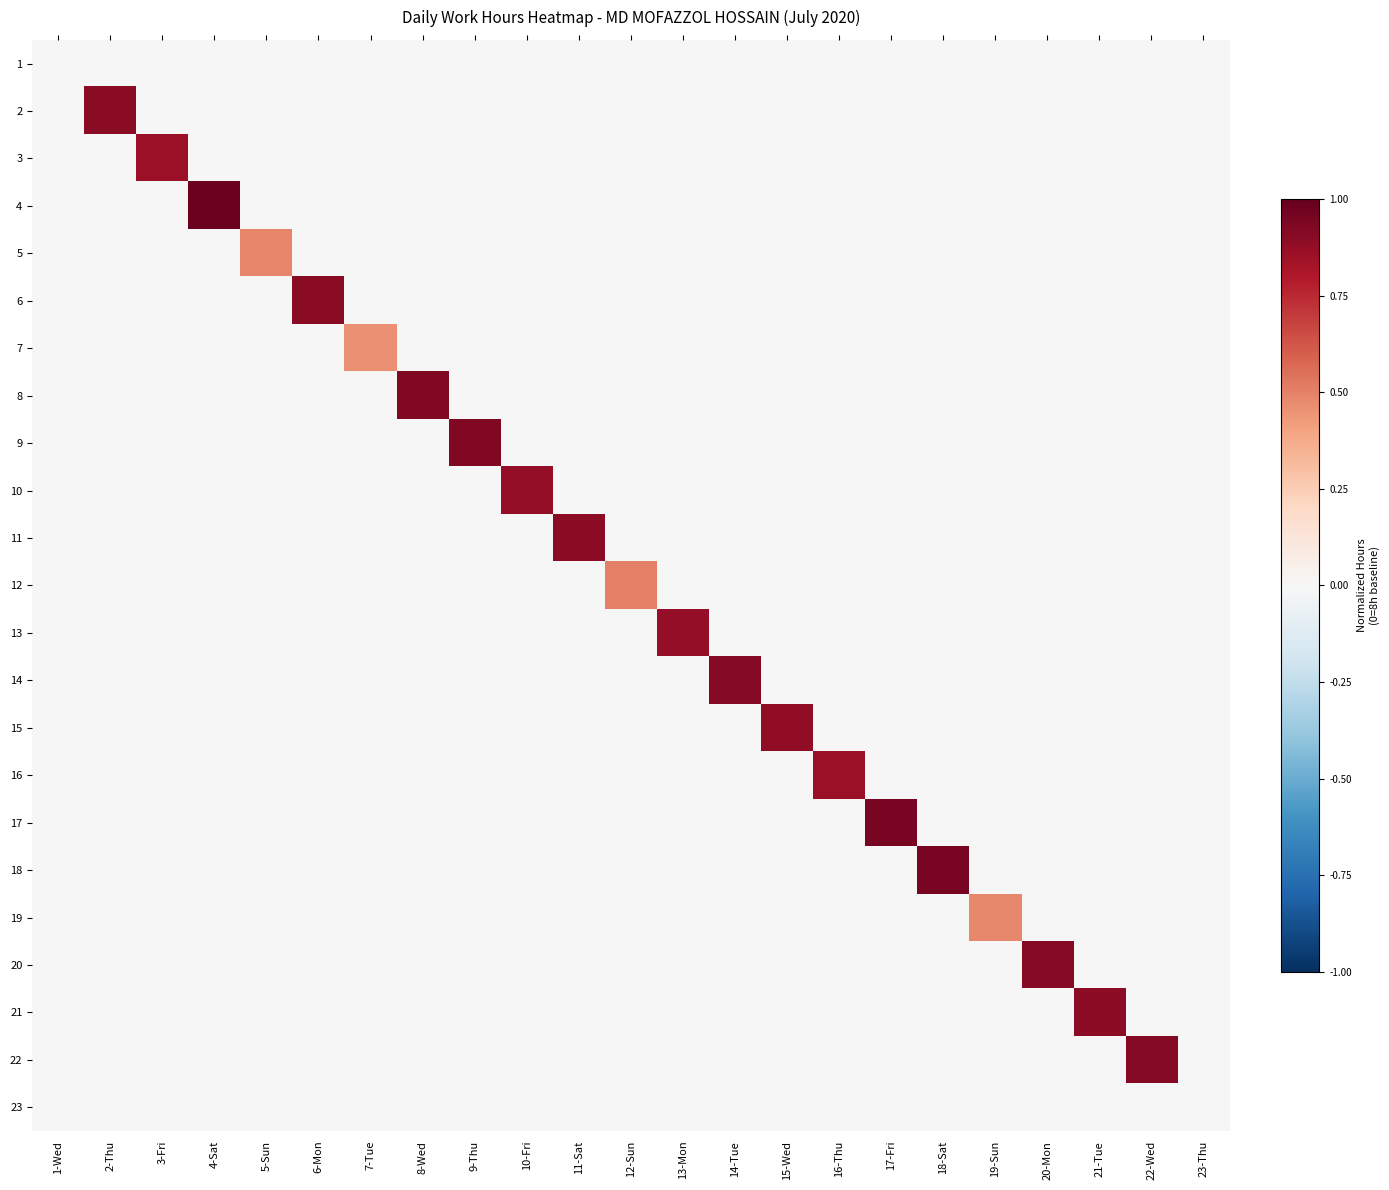

Reading right to left, list all the values displayed in this chart.

1: 23-Thu=0.0	22-Wed=0.0	21-Tue=0.0	20-Mon=0.0	19-Sun=0.0	18-Sat=0.0	17-Fri=0.0	16-Thu=0.0	15-Wed=0.0	14-Tue=0.0	13-Mon=0.0	12-Sun=0.0	11-Sat=0.0	10-Fri=0.0	9-Thu=0.0	8-Wed=0.0	7-Tue=0.0	6-Mon=0.0	5-Sun=0.0	4-Sat=0.0	3-Fri=0.0	2-Thu=0.0	1-Wed=0.0
2: 23-Thu=0.0	22-Wed=0.0	21-Tue=0.0	20-Mon=0.0	19-Sun=0.0	18-Sat=0.0	17-Fri=0.0	16-Thu=0.0	15-Wed=0.0	14-Tue=0.0	13-Mon=0.0	12-Sun=0.0	11-Sat=0.0	10-Fri=0.0	9-Thu=0.0	8-Wed=0.0	7-Tue=0.0	6-Mon=0.0	5-Sun=0.0	4-Sat=0.0	3-Fri=0.0	2-Thu=0.9	1-Wed=0.0
3: 23-Thu=0.0	22-Wed=0.0	21-Tue=0.0	20-Mon=0.0	19-Sun=0.0	18-Sat=0.0	17-Fri=0.0	16-Thu=0.0	15-Wed=0.0	14-Tue=0.0	13-Mon=0.0	12-Sun=0.0	11-Sat=0.0	10-Fri=0.0	9-Thu=0.0	8-Wed=0.0	7-Tue=0.0	6-Mon=0.0	5-Sun=0.0	4-Sat=0.0	3-Fri=0.9	2-Thu=0.0	1-Wed=0.0
4: 23-Thu=0.0	22-Wed=0.0	21-Tue=0.0	20-Mon=0.0	19-Sun=0.0	18-Sat=0.0	17-Fri=0.0	16-Thu=0.0	15-Wed=0.0	14-Tue=0.0	13-Mon=0.0	12-Sun=0.0	11-Sat=0.0	10-Fri=0.0	9-Thu=0.0	8-Wed=0.0	7-Tue=0.0	6-Mon=0.0	5-Sun=0.0	4-Sat=1.0	3-Fri=0.0	2-Thu=0.0	1-Wed=0.0
5: 23-Thu=0.0	22-Wed=0.0	21-Tue=0.0	20-Mon=0.0	19-Sun=0.0	18-Sat=0.0	17-Fri=0.0	16-Thu=0.0	15-Wed=0.0	14-Tue=0.0	13-Mon=0.0	12-Sun=0.0	11-Sat=0.0	10-Fri=0.0	9-Thu=0.0	8-Wed=0.0	7-Tue=0.0	6-Mon=0.0	5-Sun=0.5	4-Sat=0.0	3-Fri=0.0	2-Thu=0.0	1-Wed=0.0
6: 23-Thu=0.0	22-Wed=0.0	21-Tue=0.0	20-Mon=0.0	19-Sun=0.0	18-Sat=0.0	17-Fri=0.0	16-Thu=0.0	15-Wed=0.0	14-Tue=0.0	13-Mon=0.0	12-Sun=0.0	11-Sat=0.0	10-Fri=0.0	9-Thu=0.0	8-Wed=0.0	7-Tue=0.0	6-Mon=0.9	5-Sun=0.0	4-Sat=0.0	3-Fri=0.0	2-Thu=0.0	1-Wed=0.0
7: 23-Thu=0.0	22-Wed=0.0	21-Tue=0.0	20-Mon=0.0	19-Sun=0.0	18-Sat=0.0	17-Fri=0.0	16-Thu=0.0	15-Wed=0.0	14-Tue=0.0	13-Mon=0.0	12-Sun=0.0	11-Sat=0.0	10-Fri=0.0	9-Thu=0.0	8-Wed=0.0	7-Tue=0.5	6-Mon=0.0	5-Sun=0.0	4-Sat=0.0	3-Fri=0.0	2-Thu=0.0	1-Wed=0.0
8: 23-Thu=0.0	22-Wed=0.0	21-Tue=0.0	20-Mon=0.0	19-Sun=0.0	18-Sat=0.0	17-Fri=0.0	16-Thu=0.0	15-Wed=0.0	14-Tue=0.0	13-Mon=0.0	12-Sun=0.0	11-Sat=0.0	10-Fri=0.0	9-Thu=0.0	8-Wed=0.9	7-Tue=0.0	6-Mon=0.0	5-Sun=0.0	4-Sat=0.0	3-Fri=0.0	2-Thu=0.0	1-Wed=0.0
9: 23-Thu=0.0	22-Wed=0.0	21-Tue=0.0	20-Mon=0.0	19-Sun=0.0	18-Sat=0.0	17-Fri=0.0	16-Thu=0.0	15-Wed=0.0	14-Tue=0.0	13-Mon=0.0	12-Sun=0.0	11-Sat=0.0	10-Fri=0.0	9-Thu=0.9	8-Wed=0.0	7-Tue=0.0	6-Mon=0.0	5-Sun=0.0	4-Sat=0.0	3-Fri=0.0	2-Thu=0.0	1-Wed=0.0
10: 23-Thu=0.0	22-Wed=0.0	21-Tue=0.0	20-Mon=0.0	19-Sun=0.0	18-Sat=0.0	17-Fri=0.0	16-Thu=0.0	15-Wed=0.0	14-Tue=0.0	13-Mon=0.0	12-Sun=0.0	11-Sat=0.0	10-Fri=0.9	9-Thu=0.0	8-Wed=0.0	7-Tue=0.0	6-Mon=0.0	5-Sun=0.0	4-Sat=0.0	3-Fri=0.0	2-Thu=0.0	1-Wed=0.0
11: 23-Thu=0.0	22-Wed=0.0	21-Tue=0.0	20-Mon=0.0	19-Sun=0.0	18-Sat=0.0	17-Fri=0.0	16-Thu=0.0	15-Wed=0.0	14-Tue=0.0	13-Mon=0.0	12-Sun=0.0	11-Sat=0.9	10-Fri=0.0	9-Thu=0.0	8-Wed=0.0	7-Tue=0.0	6-Mon=0.0	5-Sun=0.0	4-Sat=0.0	3-Fri=0.0	2-Thu=0.0	1-Wed=0.0
12: 23-Thu=0.0	22-Wed=0.0	21-Tue=0.0	20-Mon=0.0	19-Sun=0.0	18-Sat=0.0	17-Fri=0.0	16-Thu=0.0	15-Wed=0.0	14-Tue=0.0	13-Mon=0.0	12-Sun=0.5	11-Sat=0.0	10-Fri=0.0	9-Thu=0.0	8-Wed=0.0	7-Tue=0.0	6-Mon=0.0	5-Sun=0.0	4-Sat=0.0	3-Fri=0.0	2-Thu=0.0	1-Wed=0.0
13: 23-Thu=0.0	22-Wed=0.0	21-Tue=0.0	20-Mon=0.0	19-Sun=0.0	18-Sat=0.0	17-Fri=0.0	16-Thu=0.0	15-Wed=0.0	14-Tue=0.0	13-Mon=0.9	12-Sun=0.0	11-Sat=0.0	10-Fri=0.0	9-Thu=0.0	8-Wed=0.0	7-Tue=0.0	6-Mon=0.0	5-Sun=0.0	4-Sat=0.0	3-Fri=0.0	2-Thu=0.0	1-Wed=0.0
14: 23-Thu=0.0	22-Wed=0.0	21-Tue=0.0	20-Mon=0.0	19-Sun=0.0	18-Sat=0.0	17-Fri=0.0	16-Thu=0.0	15-Wed=0.0	14-Tue=0.9	13-Mon=0.0	12-Sun=0.0	11-Sat=0.0	10-Fri=0.0	9-Thu=0.0	8-Wed=0.0	7-Tue=0.0	6-Mon=0.0	5-Sun=0.0	4-Sat=0.0	3-Fri=0.0	2-Thu=0.0	1-Wed=0.0
15: 23-Thu=0.0	22-Wed=0.0	21-Tue=0.0	20-Mon=0.0	19-Sun=0.0	18-Sat=0.0	17-Fri=0.0	16-Thu=0.0	15-Wed=0.9	14-Tue=0.0	13-Mon=0.0	12-Sun=0.0	11-Sat=0.0	10-Fri=0.0	9-Thu=0.0	8-Wed=0.0	7-Tue=0.0	6-Mon=0.0	5-Sun=0.0	4-Sat=0.0	3-Fri=0.0	2-Thu=0.0	1-Wed=0.0
16: 23-Thu=0.0	22-Wed=0.0	21-Tue=0.0	20-Mon=0.0	19-Sun=0.0	18-Sat=0.0	17-Fri=0.0	16-Thu=0.9	15-Wed=0.0	14-Tue=0.0	13-Mon=0.0	12-Sun=0.0	11-Sat=0.0	10-Fri=0.0	9-Thu=0.0	8-Wed=0.0	7-Tue=0.0	6-Mon=0.0	5-Sun=0.0	4-Sat=0.0	3-Fri=0.0	2-Thu=0.0	1-Wed=0.0
17: 23-Thu=0.0	22-Wed=0.0	21-Tue=0.0	20-Mon=0.0	19-Sun=0.0	18-Sat=0.0	17-Fri=0.9	16-Thu=0.0	15-Wed=0.0	14-Tue=0.0	13-Mon=0.0	12-Sun=0.0	11-Sat=0.0	10-Fri=0.0	9-Thu=0.0	8-Wed=0.0	7-Tue=0.0	6-Mon=0.0	5-Sun=0.0	4-Sat=0.0	3-Fri=0.0	2-Thu=0.0	1-Wed=0.0
18: 23-Thu=0.0	22-Wed=0.0	21-Tue=0.0	20-Mon=0.0	19-Sun=0.0	18-Sat=0.9	17-Fri=0.0	16-Thu=0.0	15-Wed=0.0	14-Tue=0.0	13-Mon=0.0	12-Sun=0.0	11-Sat=0.0	10-Fri=0.0	9-Thu=0.0	8-Wed=0.0	7-Tue=0.0	6-Mon=0.0	5-Sun=0.0	4-Sat=0.0	3-Fri=0.0	2-Thu=0.0	1-Wed=0.0
19: 23-Thu=0.0	22-Wed=0.0	21-Tue=0.0	20-Mon=0.0	19-Sun=0.5	18-Sat=0.0	17-Fri=0.0	16-Thu=0.0	15-Wed=0.0	14-Tue=0.0	13-Mon=0.0	12-Sun=0.0	11-Sat=0.0	10-Fri=0.0	9-Thu=0.0	8-Wed=0.0	7-Tue=0.0	6-Mon=0.0	5-Sun=0.0	4-Sat=0.0	3-Fri=0.0	2-Thu=0.0	1-Wed=0.0
20: 23-Thu=0.0	22-Wed=0.0	21-Tue=0.0	20-Mon=0.9	19-Sun=0.0	18-Sat=0.0	17-Fri=0.0	16-Thu=0.0	15-Wed=0.0	14-Tue=0.0	13-Mon=0.0	12-Sun=0.0	11-Sat=0.0	10-Fri=0.0	9-Thu=0.0	8-Wed=0.0	7-Tue=0.0	6-Mon=0.0	5-Sun=0.0	4-Sat=0.0	3-Fri=0.0	2-Thu=0.0	1-Wed=0.0
21: 23-Thu=0.0	22-Wed=0.0	21-Tue=0.9	20-Mon=0.0	19-Sun=0.0	18-Sat=0.0	17-Fri=0.0	16-Thu=0.0	15-Wed=0.0	14-Tue=0.0	13-Mon=0.0	12-Sun=0.0	11-Sat=0.0	10-Fri=0.0	9-Thu=0.0	8-Wed=0.0	7-Tue=0.0	6-Mon=0.0	5-Sun=0.0	4-Sat=0.0	3-Fri=0.0	2-Thu=0.0	1-Wed=0.0
22: 23-Thu=0.0	22-Wed=0.9	21-Tue=0.0	20-Mon=0.0	19-Sun=0.0	18-Sat=0.0	17-Fri=0.0	16-Thu=0.0	15-Wed=0.0	14-Tue=0.0	13-Mon=0.0	12-Sun=0.0	11-Sat=0.0	10-Fri=0.0	9-Thu=0.0	8-Wed=0.0	7-Tue=0.0	6-Mon=0.0	5-Sun=0.0	4-Sat=0.0	3-Fri=0.0	2-Thu=0.0	1-Wed=0.0
23: 23-Thu=0.0	22-Wed=0.0	21-Tue=0.0	20-Mon=0.0	19-Sun=0.0	18-Sat=0.0	17-Fri=0.0	16-Thu=0.0	15-Wed=0.0	14-Tue=0.0	13-Mon=0.0	12-Sun=0.0	11-Sat=0.0	10-Fri=0.0	9-Thu=0.0	8-Wed=0.0	7-Tue=0.0	6-Mon=0.0	5-Sun=0.0	4-Sat=0.0	3-Fri=0.0	2-Thu=0.0	1-Wed=0.0